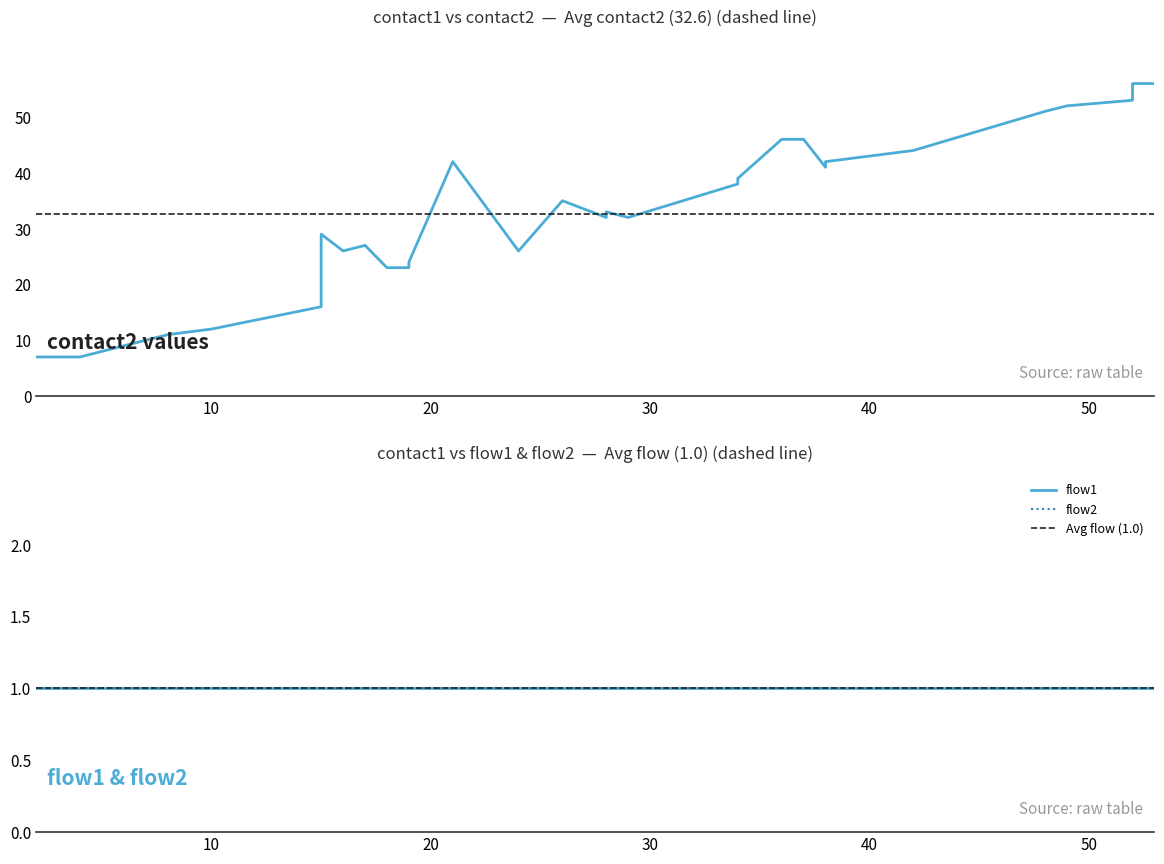

True or false: contact2 has more than 1 points higher than both neighbors.

True